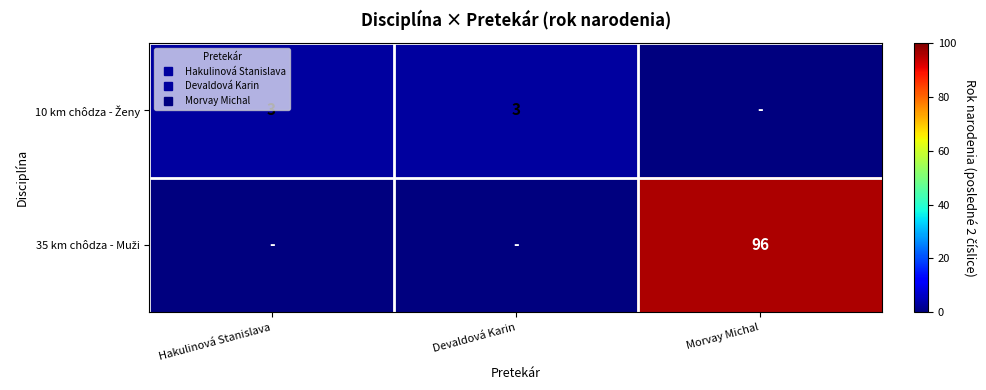

Between Hakulinová Stanislava and Morvay Michal, which series saw the biggest shift?

35 km chôdza - Muži